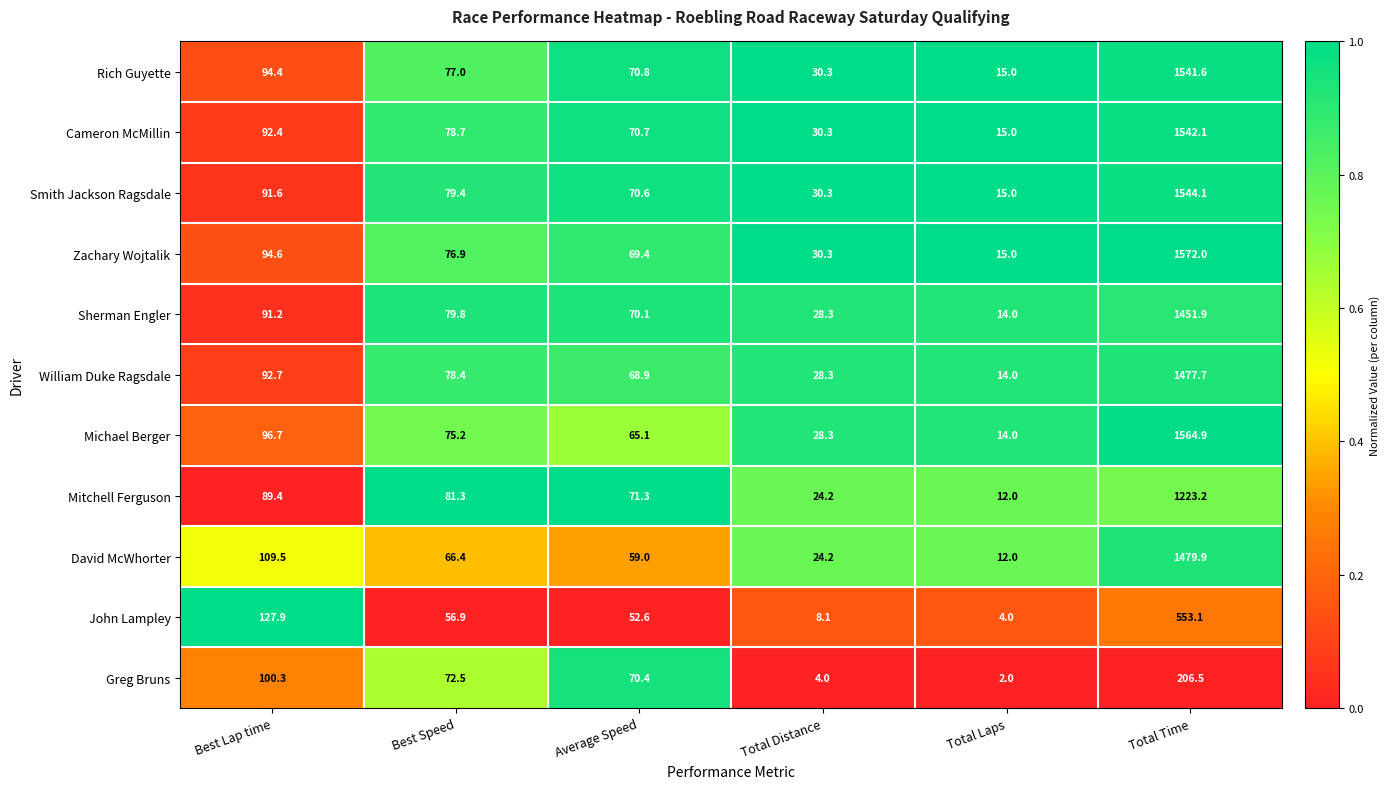

What is the difference between the highest and lowest values at Total Time?

1365.5